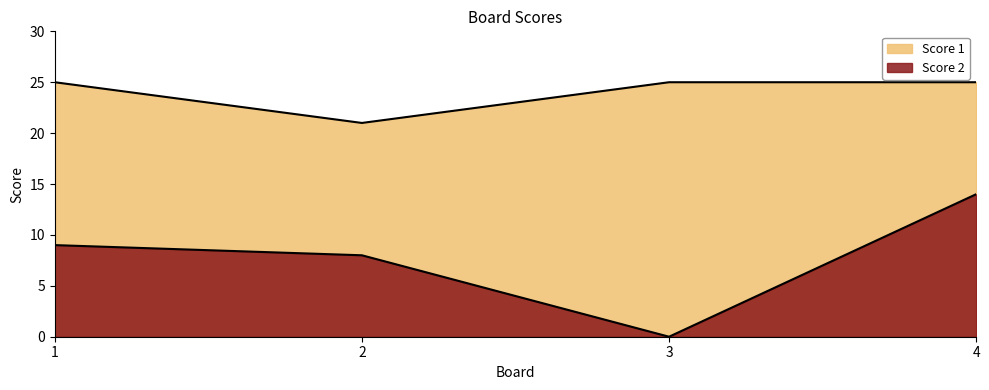

At how many categories does at least one series exceed 19?

4